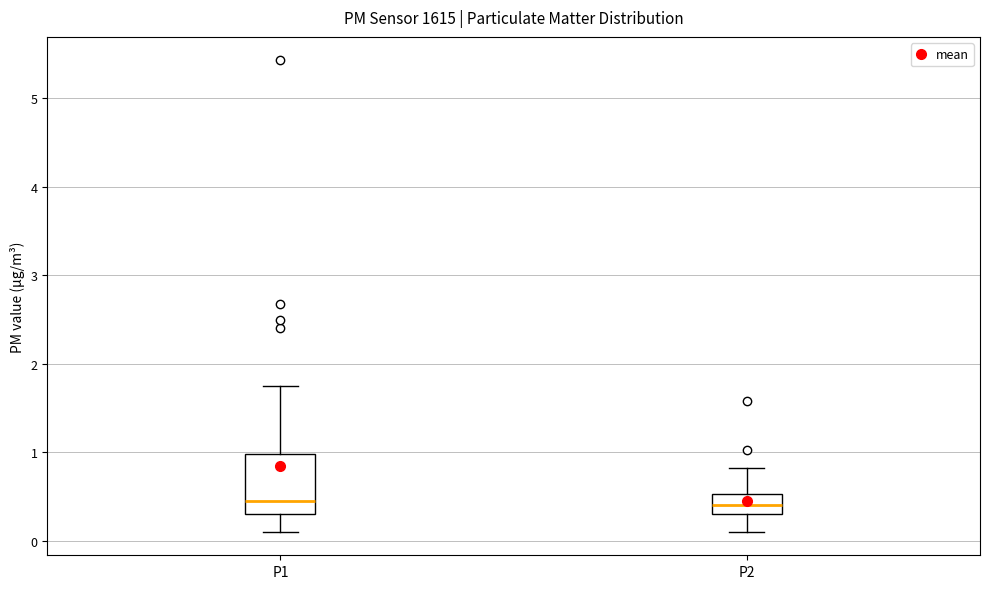

Where is the upper edge of the box for P2 on the y-axis? The values are not printed on the chart, so give them approximately, as read against the axis.

0.5